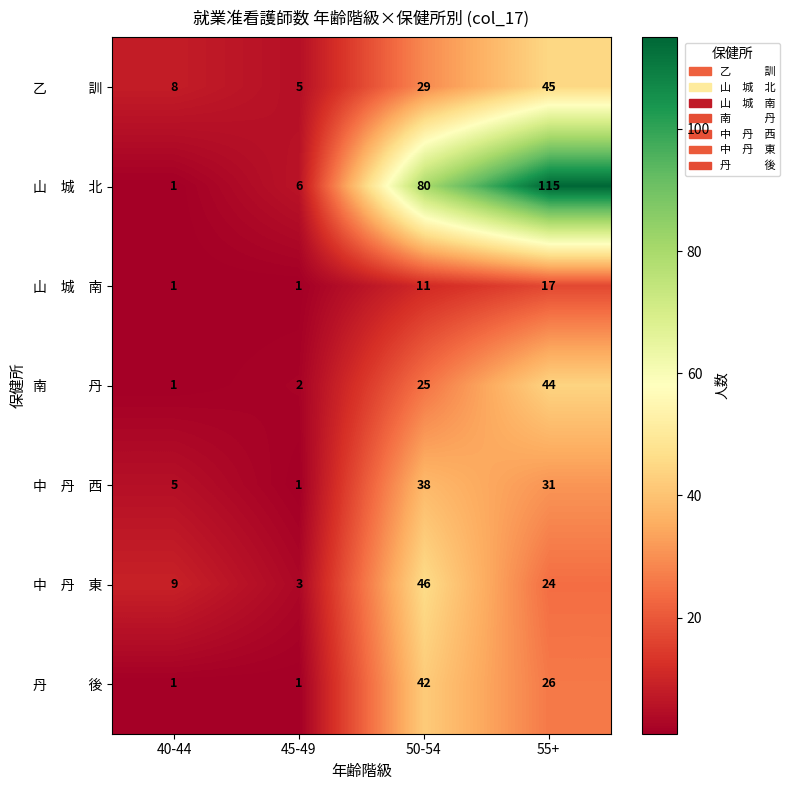

Which category has the highest value across all series?

55+